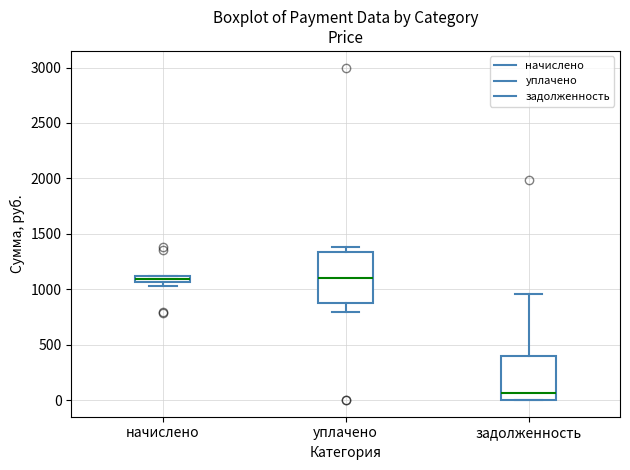

Where is the lower edge of the box for начислено on the y-axis? The values are not printed on the chart, so give them approximately, as read against the axis.

1050